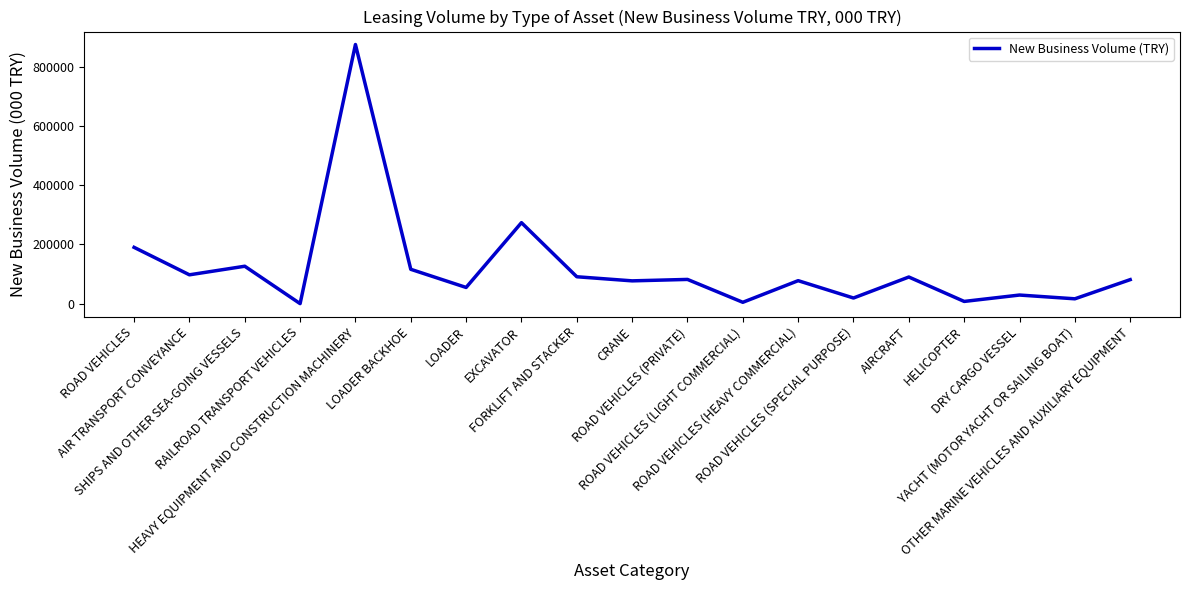

What is the difference between the maximum and minimum values?

874505.6